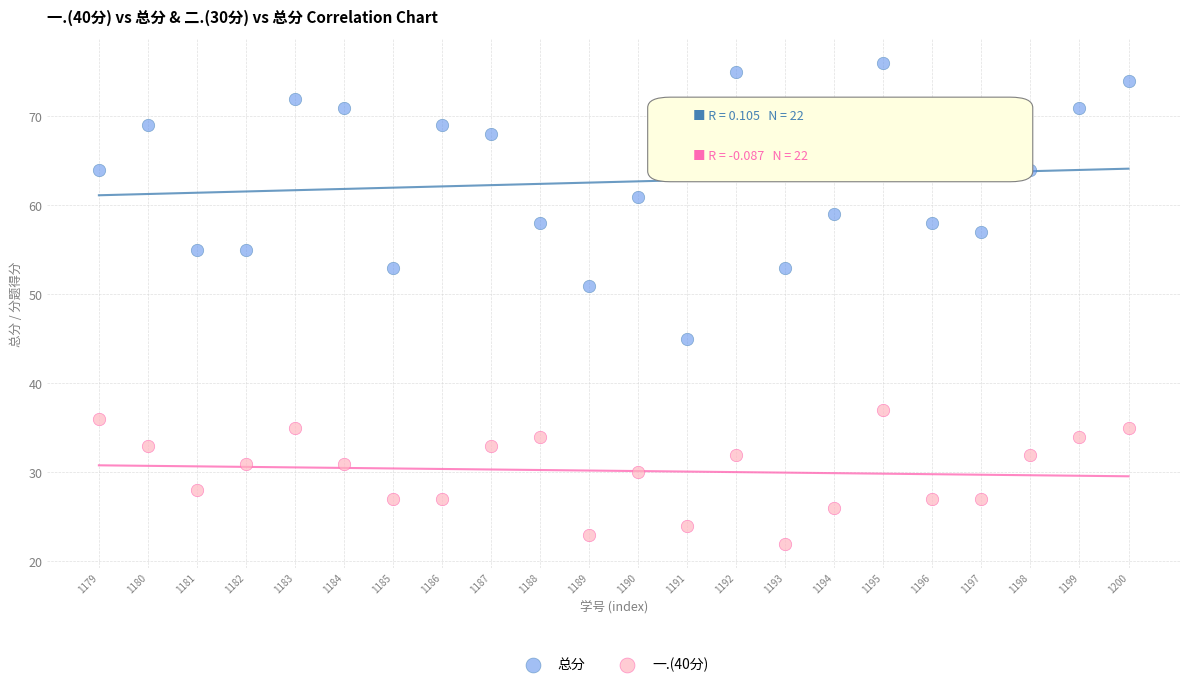

Across all series, what Y value is closest to 49?

51